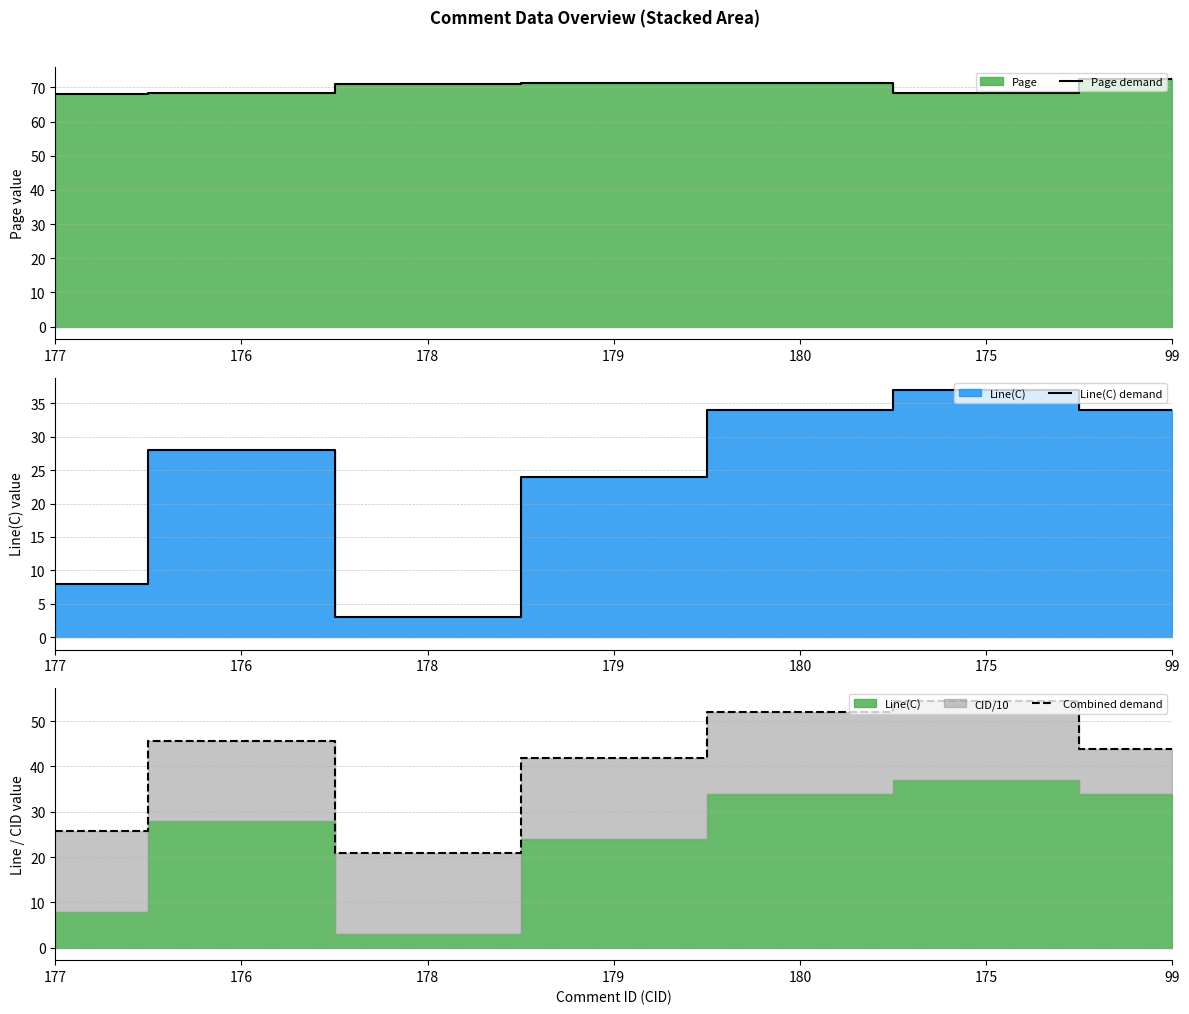

Rank the categories by Page demand value from lowest to highest.

177, 176, 175, 178, 179, 180, 99